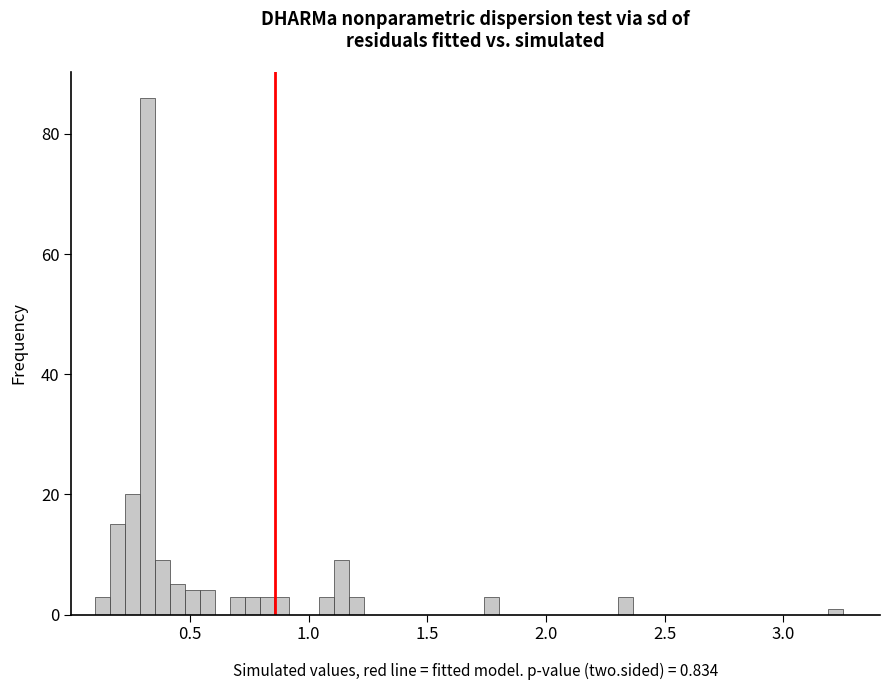

Around what value on the x-axis is the tallest bar? Give the approximate position of its centre, as read against the axis.

0.30